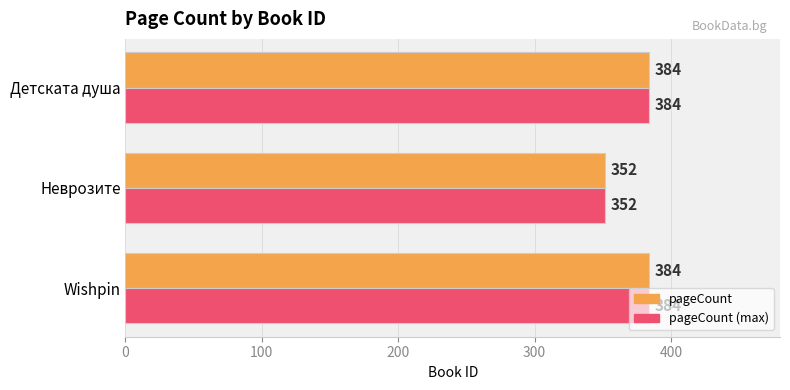

True or false: pageCount has a value of 175 at Wishpin.

False